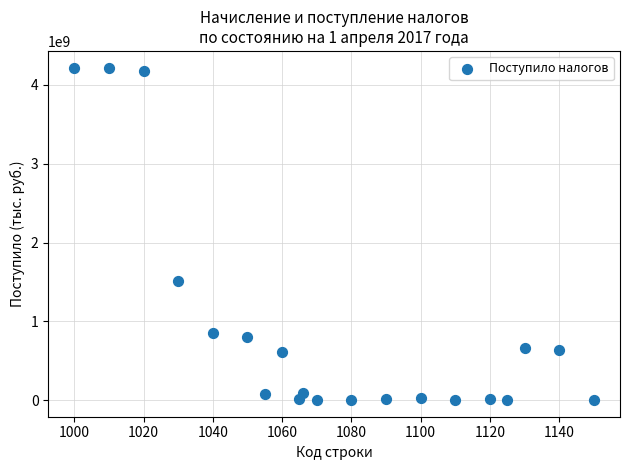

What Y value in the scatter plot is closest to 2110687300?

1509363914